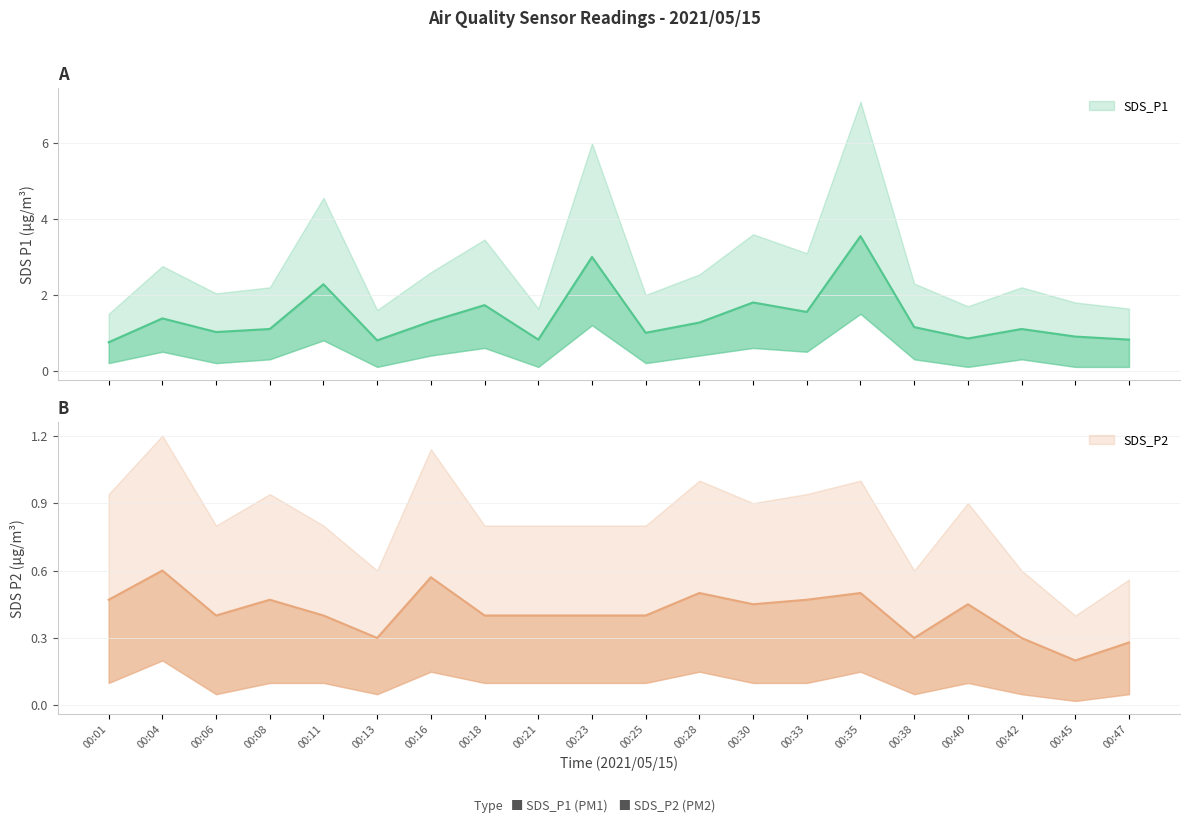

In SDS_P2, how many points are lower than both neighbors (excluding endpoints)?

5